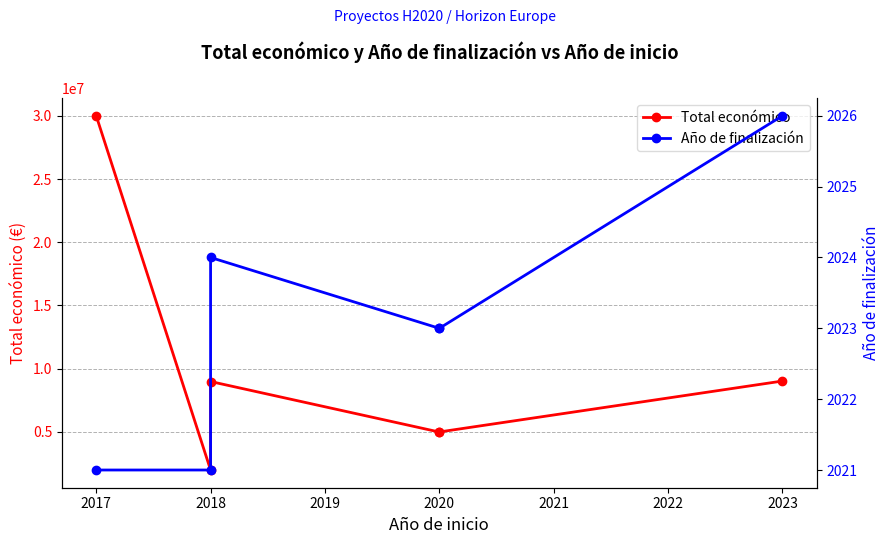

What is the maximum value shown in the chart?

29999528